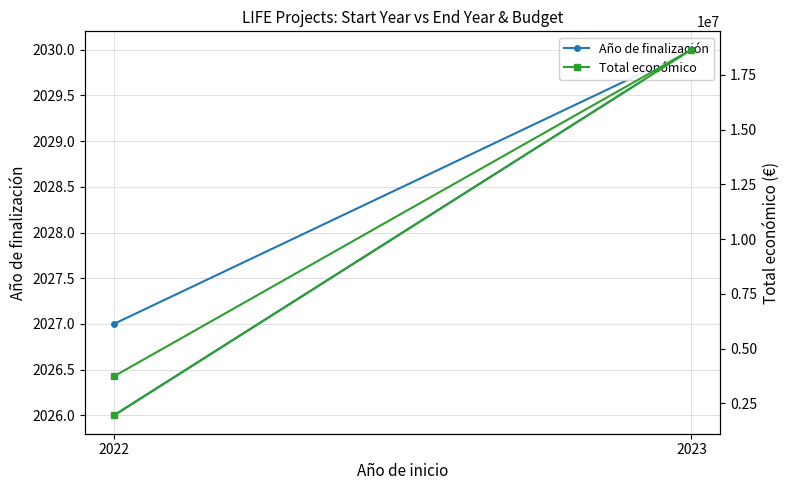

Rank the series by their maximum value, from lowest to highest.

Año de finalización, Total económico